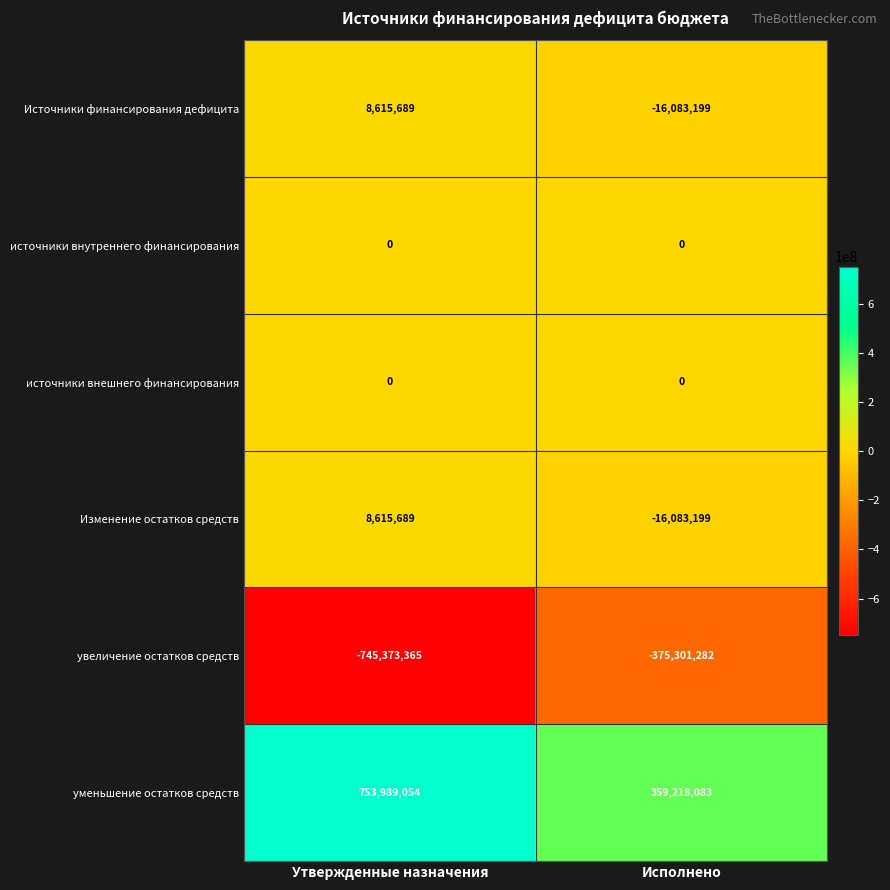

Rank the categories by увеличение остатков средств value from lowest to highest.

Утвержденные назначения, Исполнено